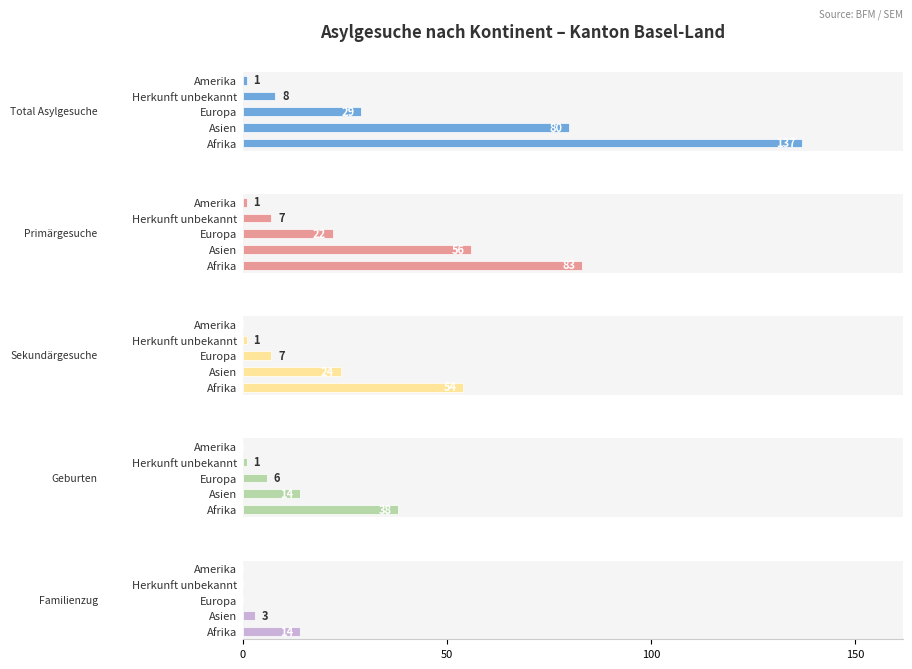

What is the sum of all Geburten values?

59